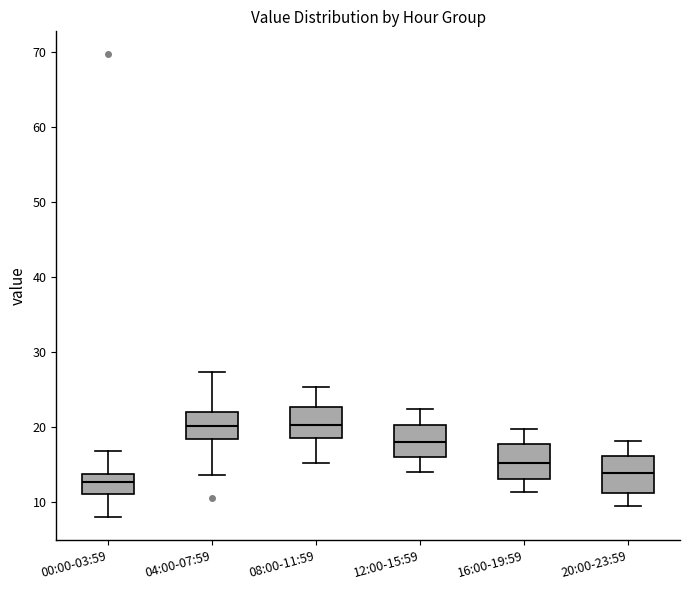

Reading left to right, read every box against the y-axis: the position of its median line, the range the box covers, and the ends of its whiskers. The values are not printed on the chart, so give them approximately, as read against the axis.

00:00-03:59: median 13, box 11 to 14, whiskers 8 to 17
04:00-07:59: median 20, box 18 to 22, whiskers 14 to 27
08:00-11:59: median 20, box 19 to 23, whiskers 15 to 25
12:00-15:59: median 18, box 16 to 20, whiskers 14 to 22
16:00-19:59: median 15, box 13 to 18, whiskers 11 to 20
20:00-23:59: median 14, box 11 to 16, whiskers 10 to 18